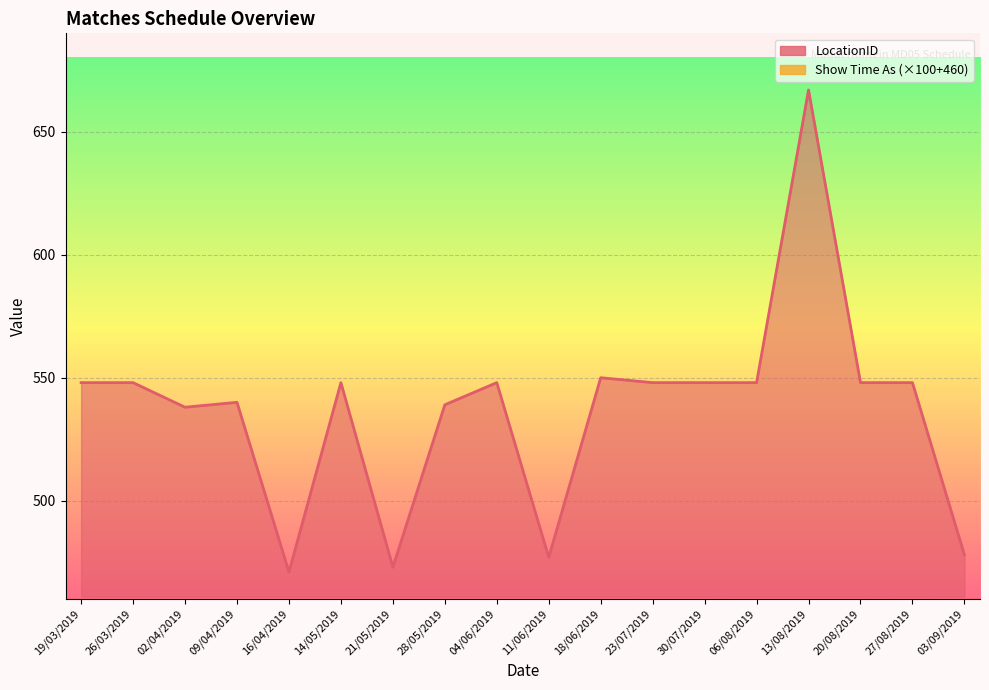

Between 28/05/2019 and 27/08/2019, which is larger?

27/08/2019